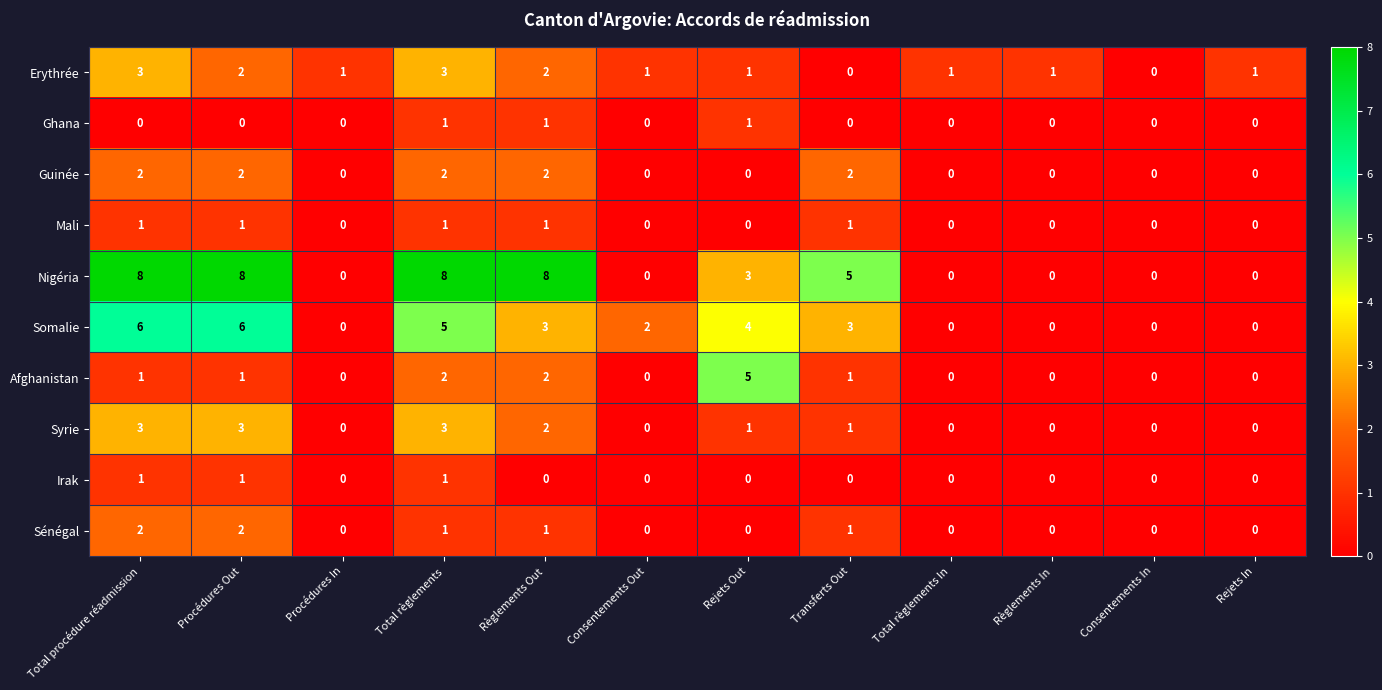

Which series has the largest range (max minus min)?

Nigéria